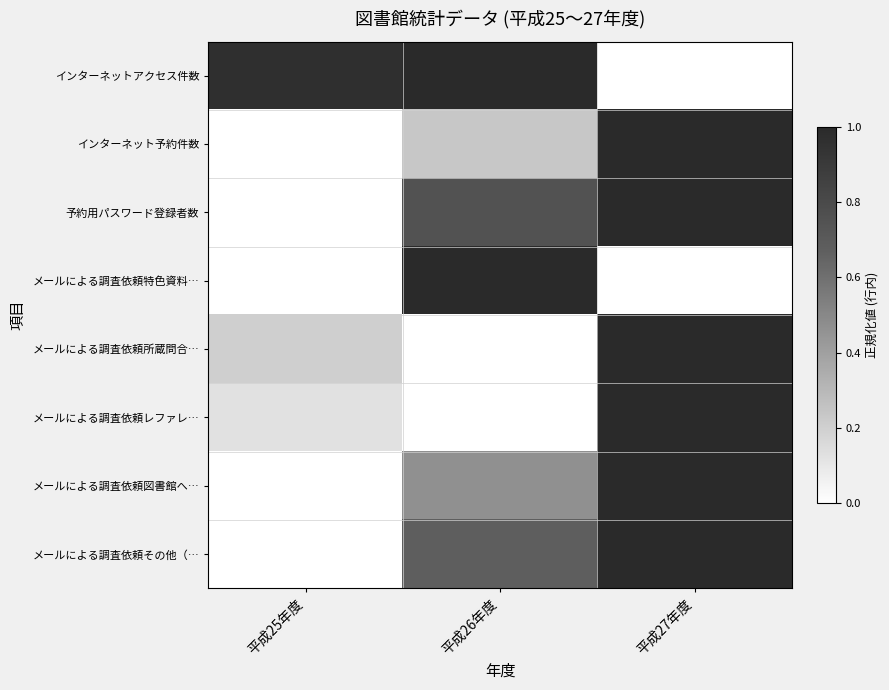

Reading left to right, transcribe all the data shown in this chart.

インターネットアクセス件数: 平成25年度=1.0	平成26年度=1.0	平成27年度=0.0
インターネット予約件数: 平成25年度=0.0	平成26年度=0.2	平成27年度=1.0
予約用パスワード登録者数: 平成25年度=0.0	平成26年度=0.8	平成27年度=1.0
メールによる調査依頼特色資料…: 平成25年度=0.0	平成26年度=1.0	平成27年度=0.0
メールによる調査依頼所蔵問合…: 平成25年度=0.2	平成26年度=0.0	平成27年度=1.0
メールによる調査依頼レファレ…: 平成25年度=0.1	平成26年度=0.0	平成27年度=1.0
メールによる調査依頼図書館へ…: 平成25年度=0.0	平成26年度=0.5	平成27年度=1.0
メールによる調査依頼その他（…: 平成25年度=0.0	平成26年度=0.7	平成27年度=1.0